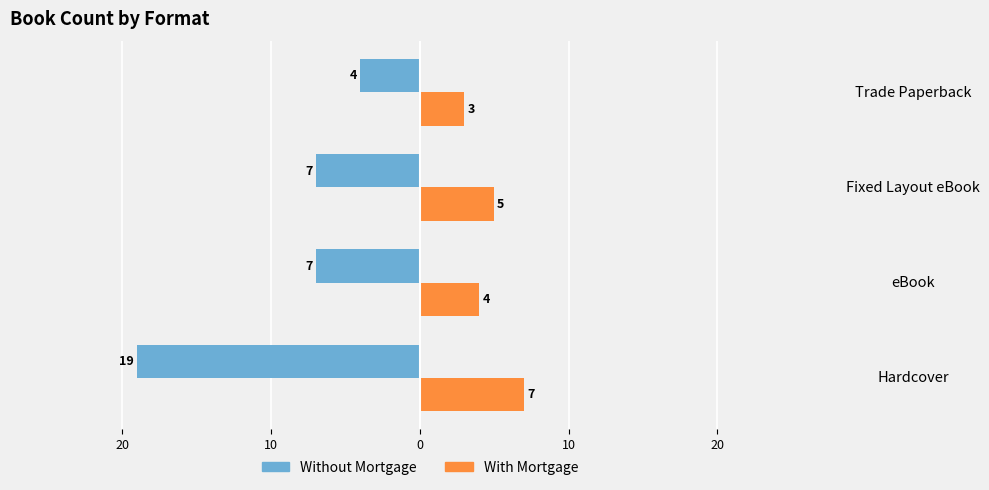

What are all the series names shown in the legend?

Without Mortgage, With Mortgage